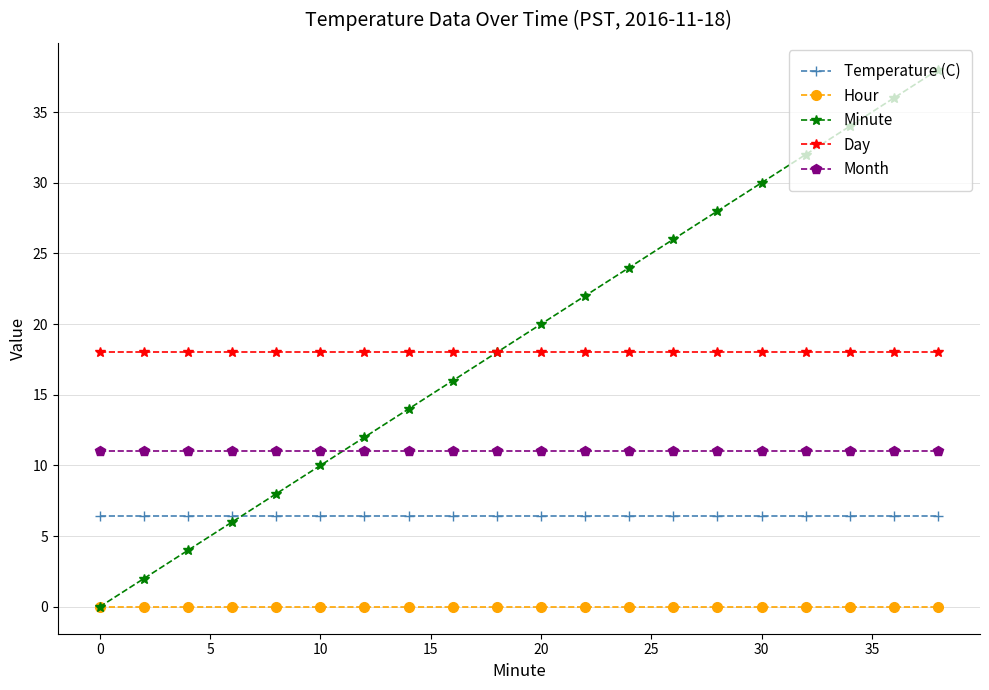

Is this an area chart (filled region under the line)?

No